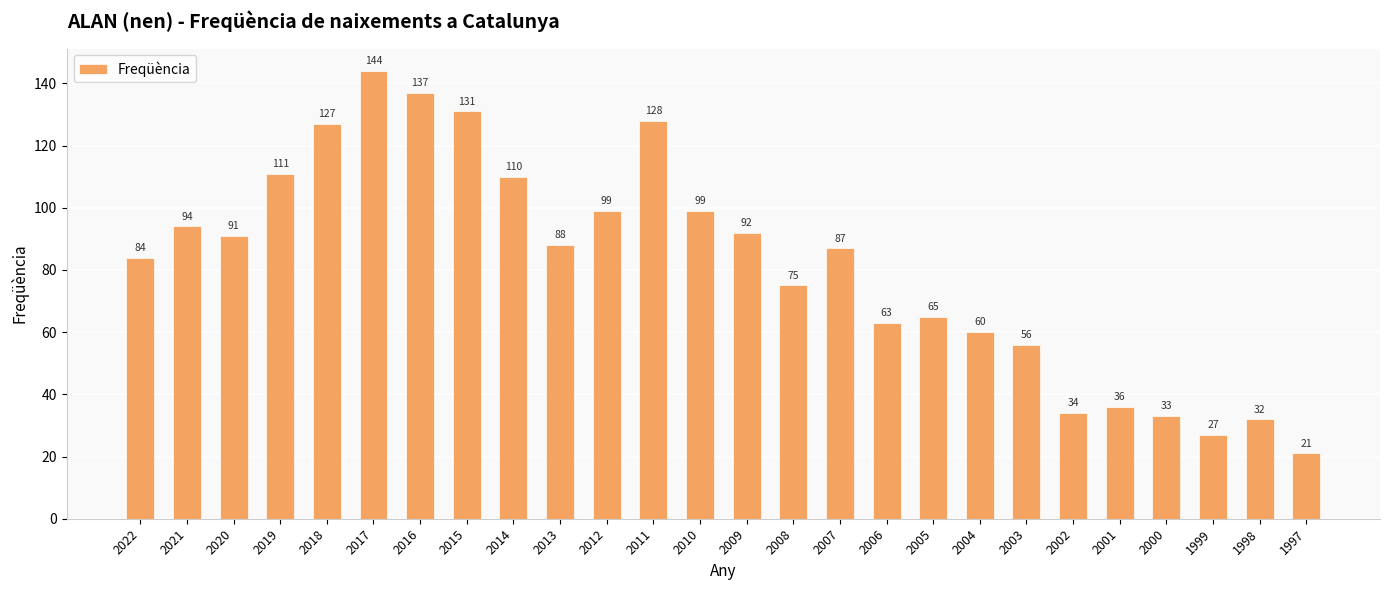

Reading left to right, list all the values displayed in this chart.

2022=84	2021=94	2020=91	2019=111	2018=127	2017=144	2016=137	2015=131	2014=110	2013=88	2012=99	2011=128	2010=99	2009=92	2008=75	2007=87	2006=63	2005=65	2004=60	2003=56	2002=34	2001=36	2000=33	1999=27	1998=32	1997=21